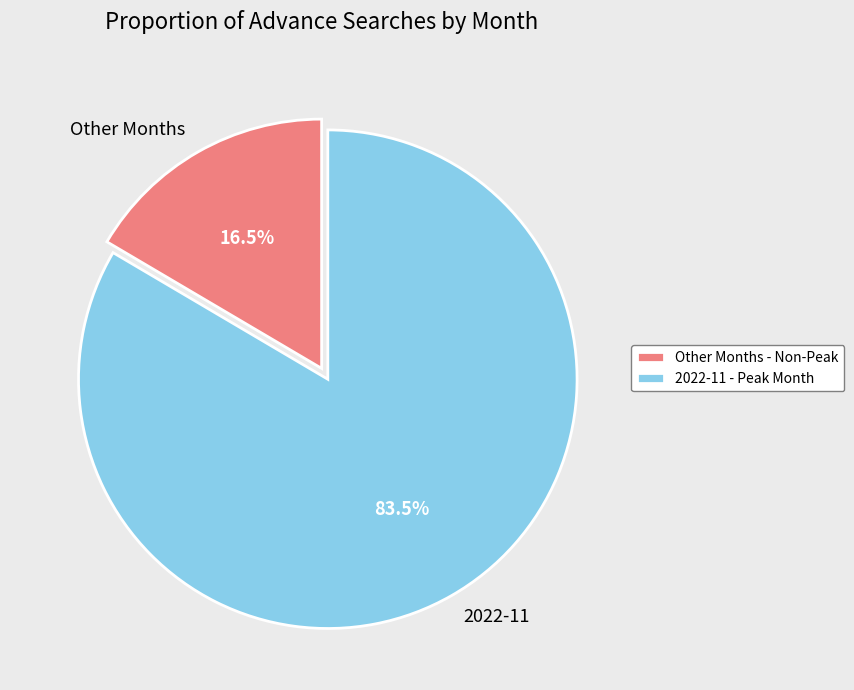

Do Other Months and 2022-11 together represent more than half of the pie?

Yes